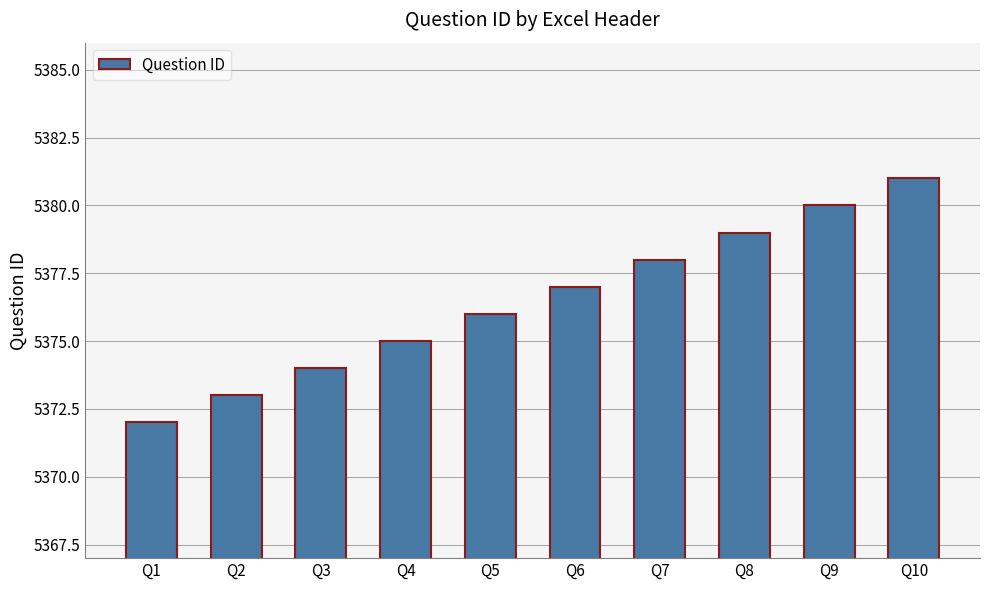

What is the sum of the values at Q9 and Q6?

10757